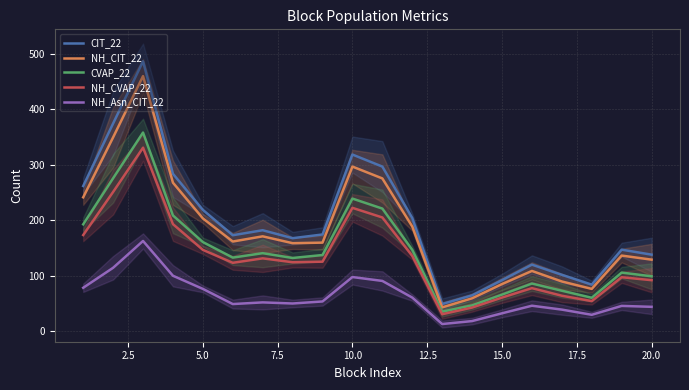

True or false: CIT_22 and NH_Asn_CIT_22 cross at least once.

False